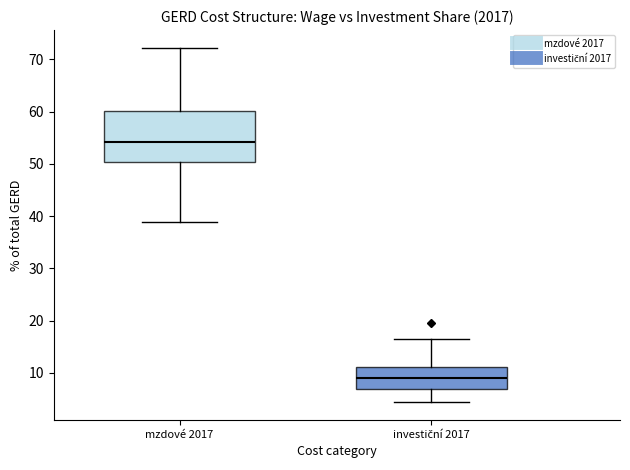

Reading left to right, read every box against the y-axis: the position of its median line, the range the box covers, and the ends of its whiskers. The values are not printed on the chart, so give them approximately, as read against the axis.

mzdové 2017: median 54, box 50 to 60, whiskers 39 to 72
investiční 2017: median 9, box 7 to 11, whiskers 4 to 17